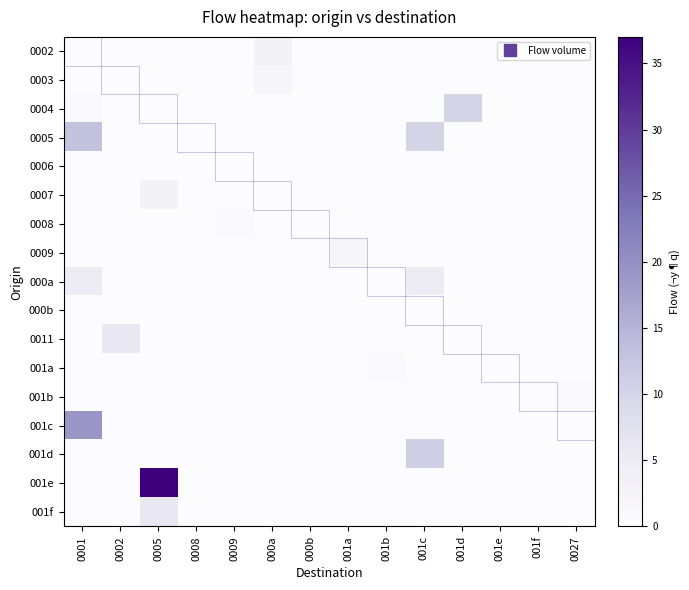

Reading right to left, transcribe all the data shown in this chart.

0002: 0027=0	001f=0	001e=0	001d=0	001c=0	001b=0	001a=0	000b=0	000a=3	0009=0	0008=0	0005=0	0002=0	0001=0
0003: 0027=0	001f=0	001e=0	001d=0	001c=0	001b=0	001a=0	000b=0	000a=2	0009=0	0008=0	0005=0	0002=0	0001=0
0004: 0027=0	001f=0	001e=0	001d=10	001c=0	001b=0	001a=0	000b=0	000a=0	0009=0	0008=0	0005=0	0002=0	0001=1
0005: 0027=0	001f=0	001e=0	001d=0	001c=10	001b=0	001a=0	000b=0	000a=0	0009=0	0008=0	0005=0	0002=0	0001=13
0006: 0027=0	001f=0	001e=0	001d=0	001c=0	001b=0	001a=0	000b=0	000a=0	0009=0	0008=0	0005=0	0002=0	0001=0
0007: 0027=0	001f=0	001e=0	001d=0	001c=0	001b=0	001a=0	000b=0	000a=0	0009=0	0008=0	0005=3	0002=0	0001=0
0008: 0027=0	001f=0	001e=0	001d=0	001c=0	001b=0	001a=0	000b=0	000a=0	0009=1	0008=0	0005=0	0002=0	0001=0
0009: 0027=0	001f=0	001e=0	001d=0	001c=0	001b=0	001a=2	000b=0	000a=0	0009=0	0008=0	0005=0	0002=0	0001=0
000a: 0027=0	001f=0	001e=0	001d=0	001c=5	001b=0	001a=0	000b=0	000a=0	0009=0	0008=0	0005=0	0002=0	0001=5
000b: 0027=0	001f=0	001e=0	001d=0	001c=0	001b=0	001a=0	000b=0	000a=0	0009=0	0008=0	0005=0	0002=0	0001=0
0011: 0027=0	001f=0	001e=0	001d=0	001c=0	001b=0	001a=0	000b=0	000a=0	0009=0	0008=0	0005=0	0002=6	0001=0
001a: 0027=0	001f=0	001e=0	001d=0	001c=0	001b=1	001a=0	000b=0	000a=0	0009=0	0008=0	0005=0	0002=0	0001=0
001b: 0027=1	001f=0	001e=0	001d=0	001c=0	001b=0	001a=0	000b=0	000a=0	0009=0	0008=0	0005=0	0002=0	0001=0
001c: 0027=0	001f=0	001e=0	001d=0	001c=0	001b=0	001a=0	000b=0	000a=0	0009=0	0008=0	0005=0	0002=0	0001=19
001d: 0027=0	001f=0	001e=0	001d=0	001c=11	001b=0	001a=0	000b=0	000a=0	0009=0	0008=0	0005=0	0002=0	0001=0
001e: 0027=0	001f=0	001e=0	001d=0	001c=0	001b=0	001a=0	000b=0	000a=0	0009=0	0008=0	0005=37	0002=0	0001=0
001f: 0027=0	001f=0	001e=0	001d=0	001c=0	001b=0	001a=0	000b=0	000a=0	0009=0	0008=0	0005=6	0002=0	0001=0